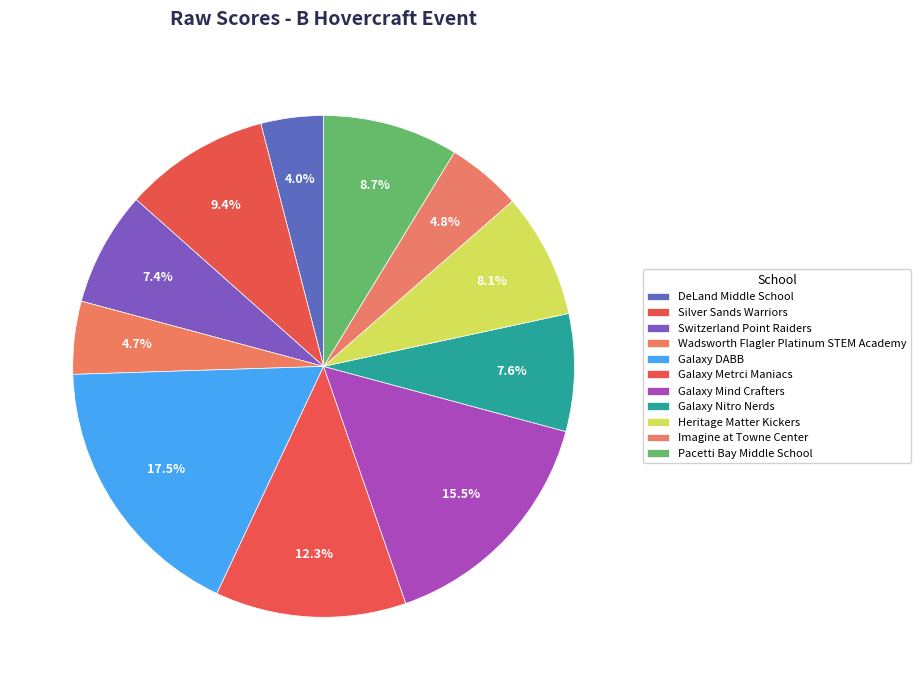

Which category has the smallest portion of the pie?

DeLand Middle School